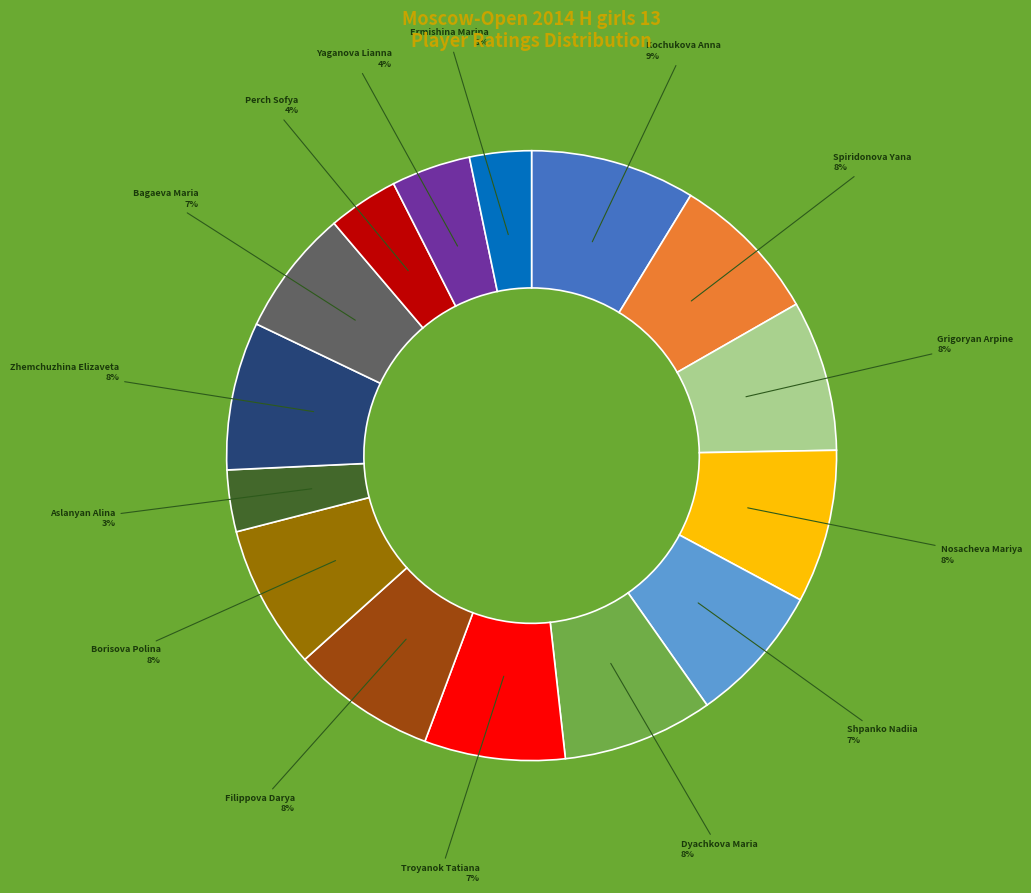

What percentage is the Borisova Polina slice, to the nearest percent?

8%